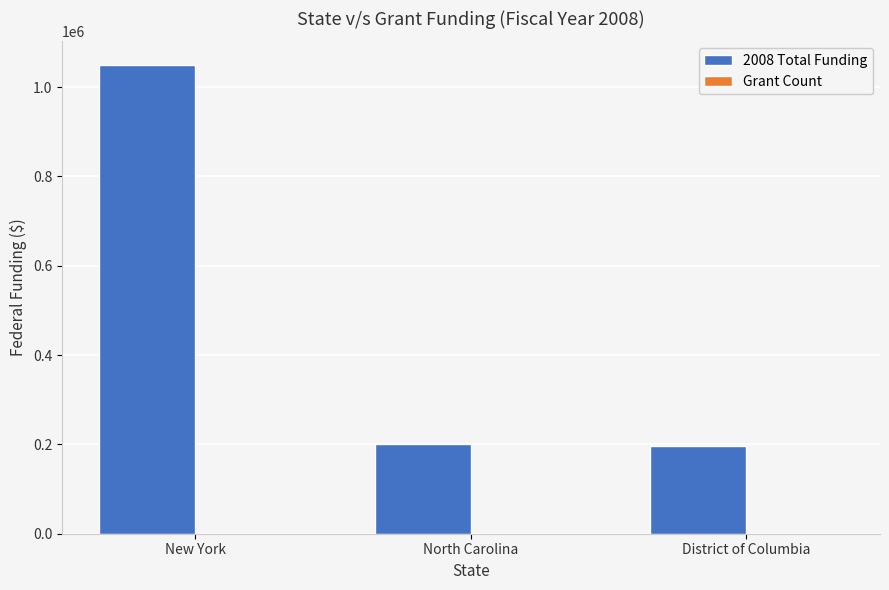

Which category has the highest value in the 2008 Total Funding series?

New York